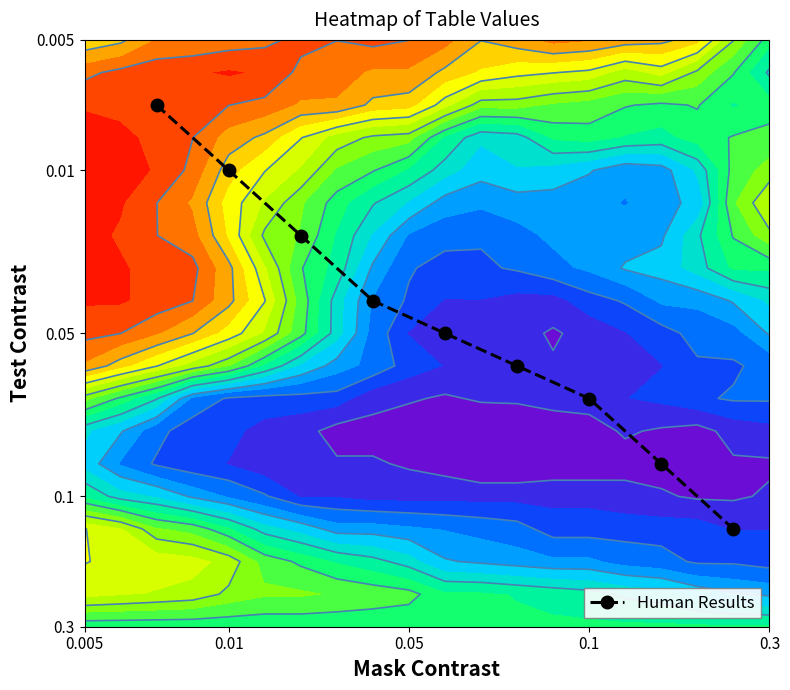

What is the smallest value displayed?

3